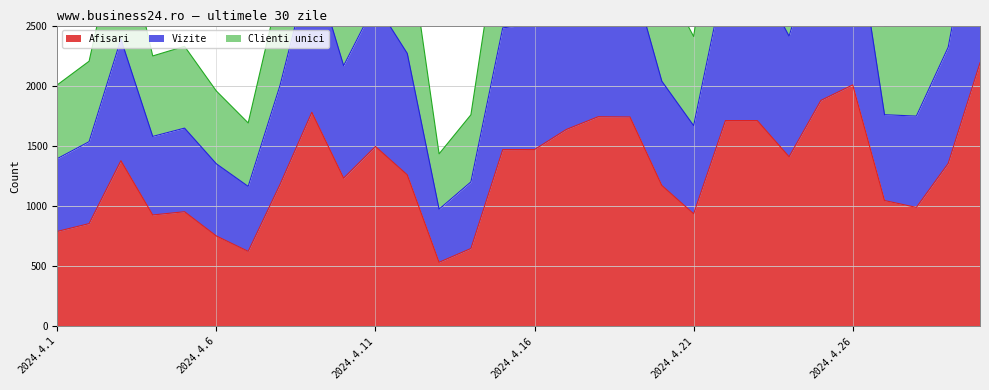

List the series in order of their peak value, highest first.

Vizite, Clienti unici, Afisari